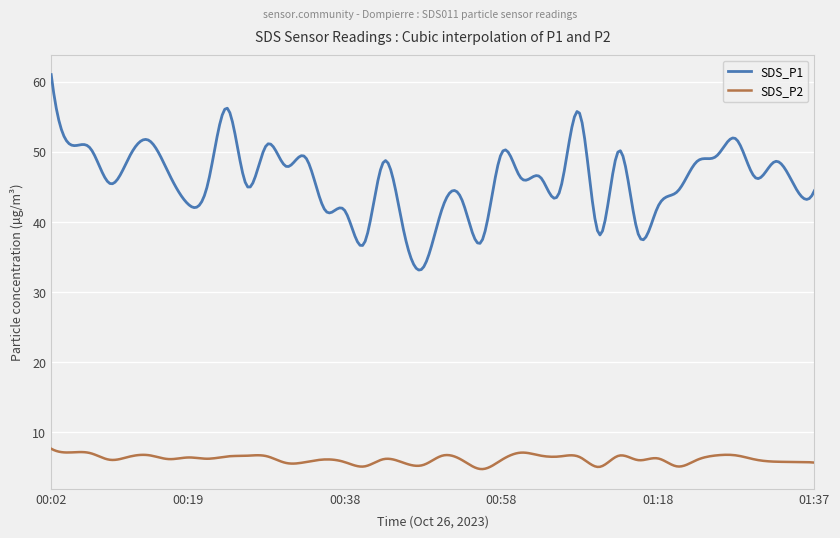

List the series in order of their peak value, highest first.

SDS_P1, SDS_P2